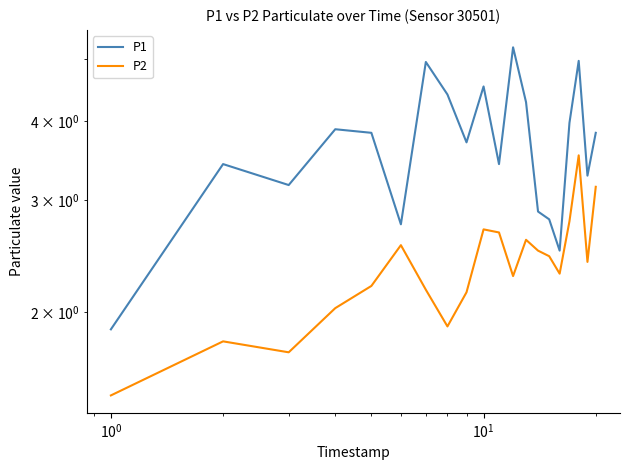

Reading left to right, transcribe all the data shown in this chart.

P1: 1.9	3.4	3.2	3.9	3.8	2.8	5.0	4.4	3.7	4.5	3.4	5.2	4.3	2.9	2.8	2.5	4.0	5.0	3.3	3.8
P2: 1.5	1.8	1.7	2.0	2.2	2.5	2.2	1.9	2.1	2.7	2.7	2.3	2.6	2.5	2.5	2.3	2.8	3.5	2.4	3.1